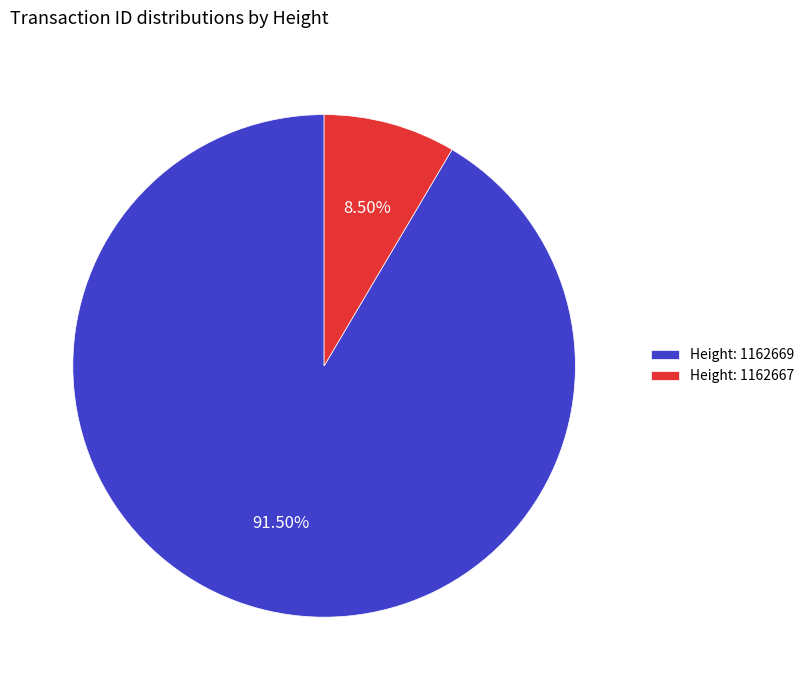

Is Height: 1162667 the majority of the pie?

No